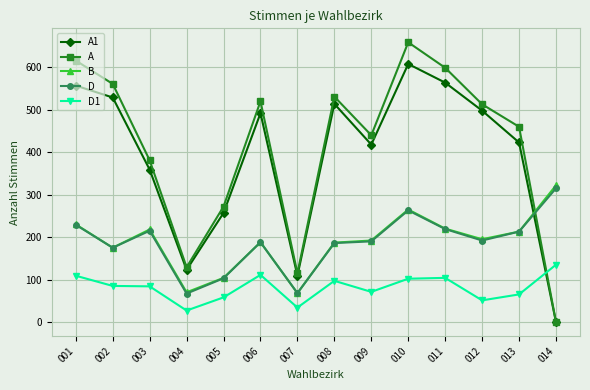

The B series shows 31 at 004. True or false?

False